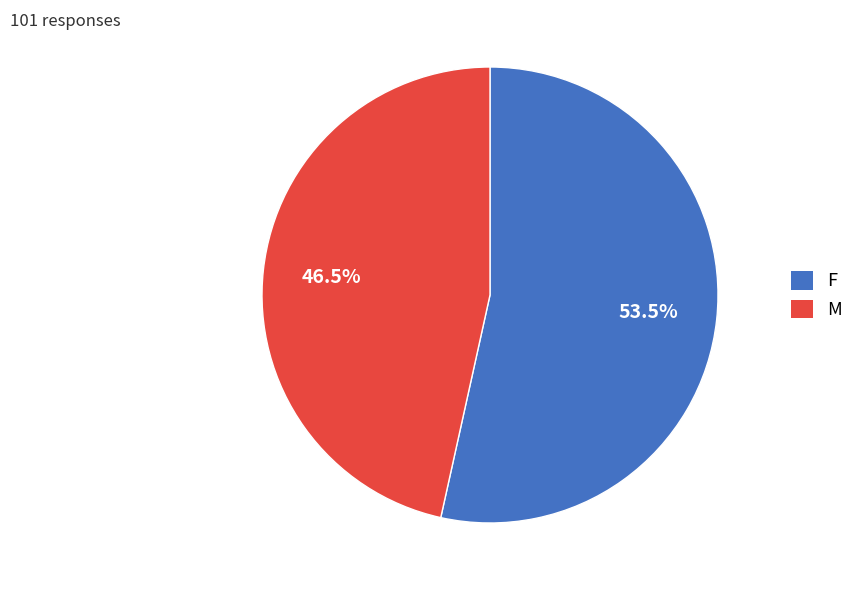

True or false: M accounts for 54% of the total.

False